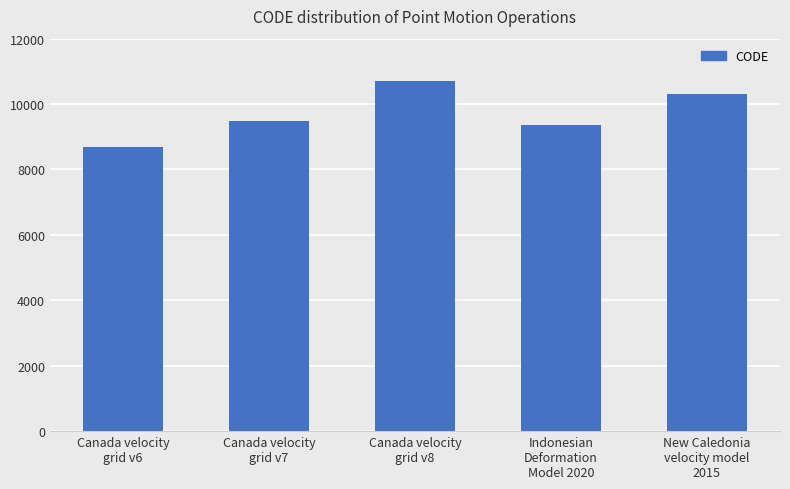

True or false: the data shows 13179 at Indonesian
Deformation
Model 2020.

False